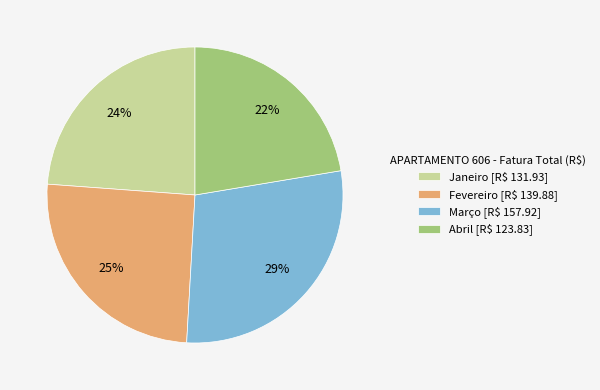

To the nearest percent, what is the combined percentage of Março and Abril?

51%